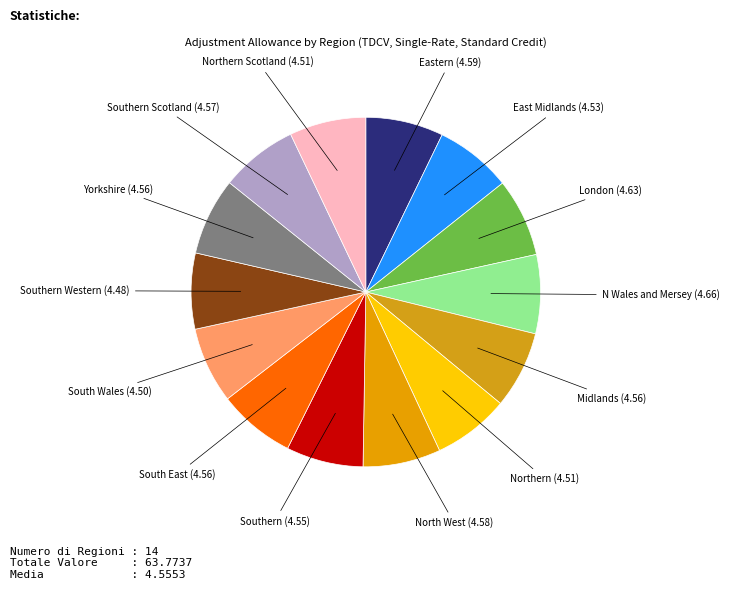

How many slices are in this pie chart?

14